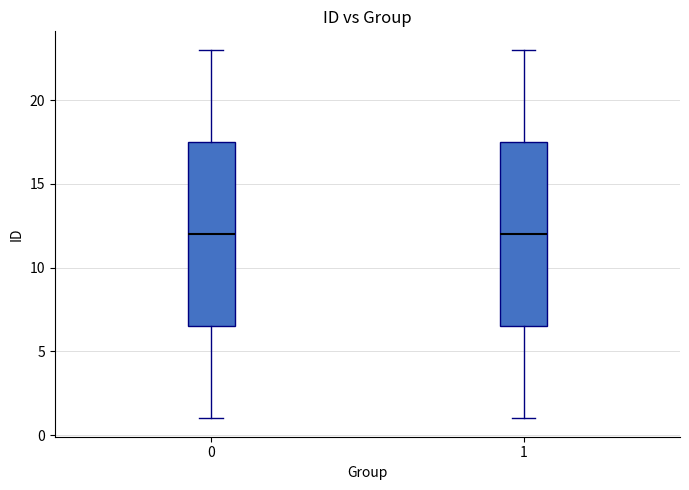

Reading left to right, transcribe this box plot: for each box, give where its median line is, the range the box spans, and where its two whiskers end, as read against the y-axis. The values are not printed on the chart, so give them approximately, as read against the axis.

0: median 12.0, box 6.5 to 17.5, whiskers 1.0 to 23.0
1: median 12.0, box 6.5 to 17.5, whiskers 1.0 to 23.0